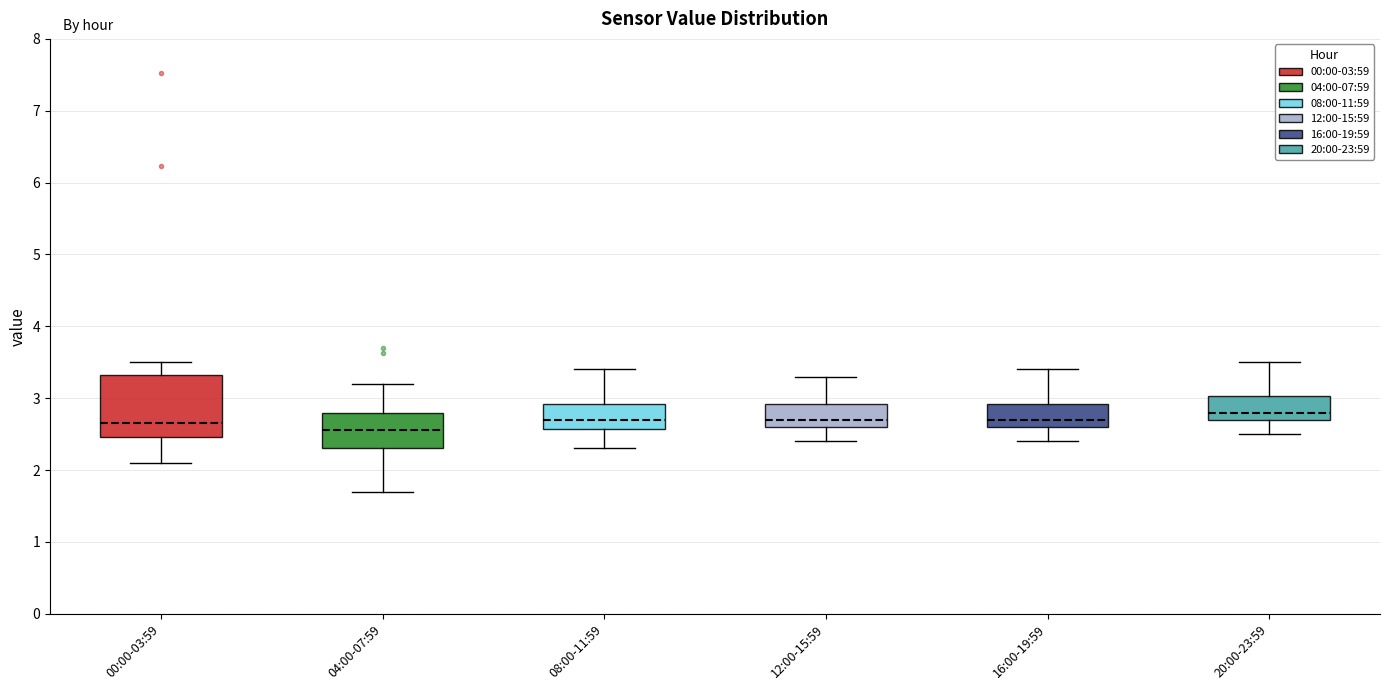

Reading left to right, read every box against the y-axis: the position of its median line, the range the box covers, and the ends of its whiskers. The values are not printed on the chart, so give them approximately, as read against the axis.

00:00-03:59: median 2.7, box 2.5 to 3.3, whiskers 2.1 to 3.5
04:00-07:59: median 2.6, box 2.3 to 2.8, whiskers 1.7 to 3.2
08:00-11:59: median 2.7, box 2.6 to 2.9, whiskers 2.3 to 3.4
12:00-15:59: median 2.7, box 2.6 to 2.9, whiskers 2.4 to 3.3
16:00-19:59: median 2.7, box 2.6 to 2.9, whiskers 2.4 to 3.4
20:00-23:59: median 2.8, box 2.7 to 3.0, whiskers 2.5 to 3.5